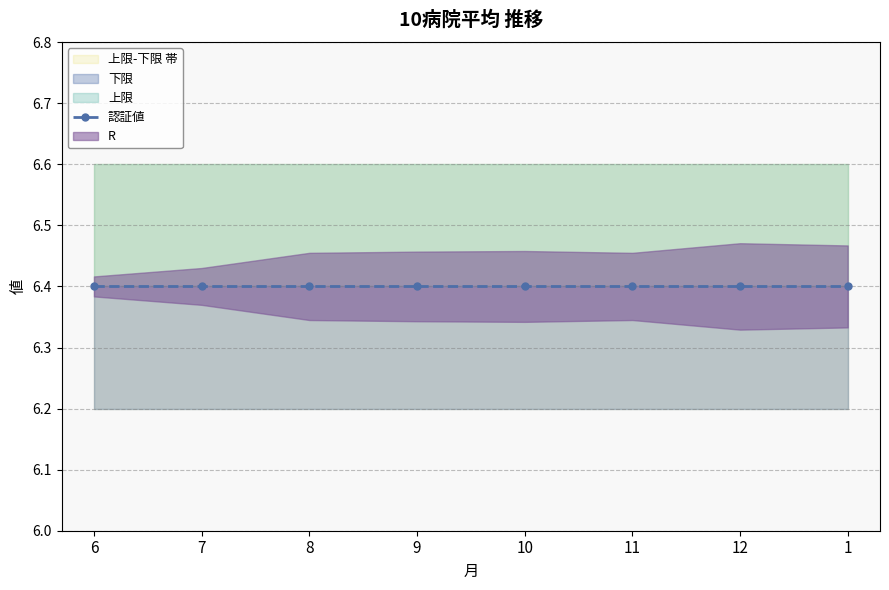

What is the total value across all series at 8?

120.1